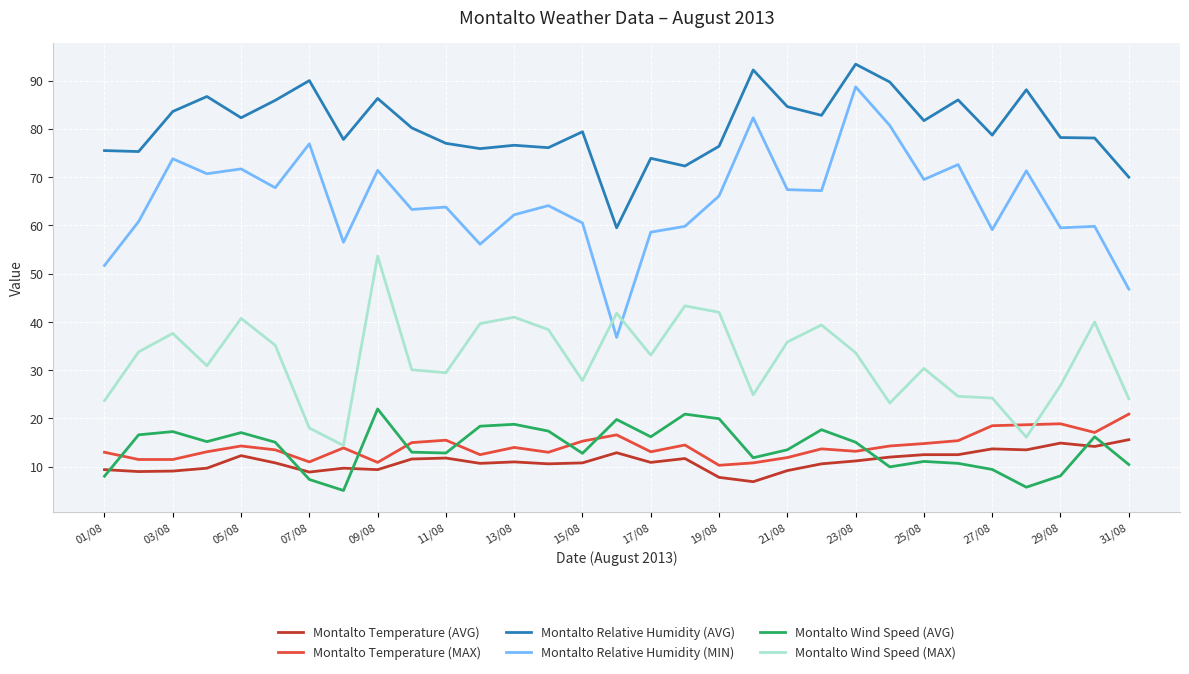

Which series has the largest total across all categories?

Montalto Relative Humidity (AVG)